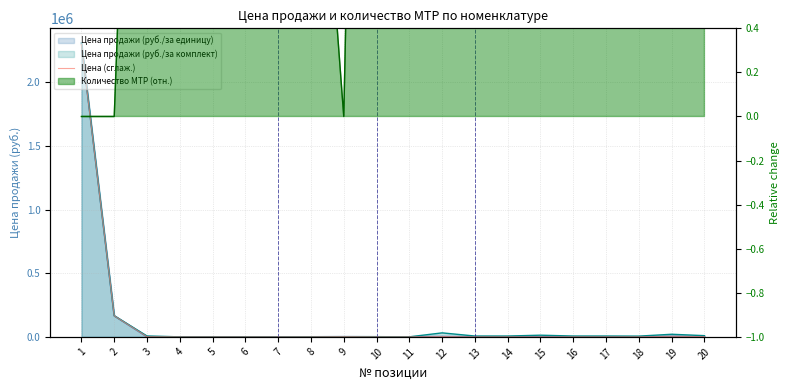

What is the difference between the values at 8 and 20?

1731.3